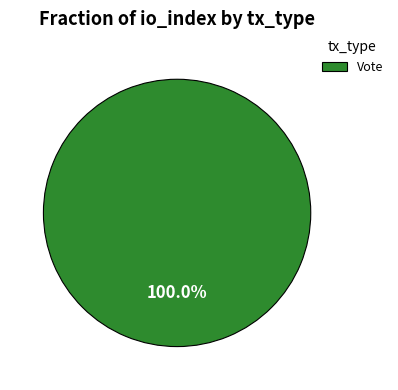

Rank the categories by value from highest to lowest.

Vote